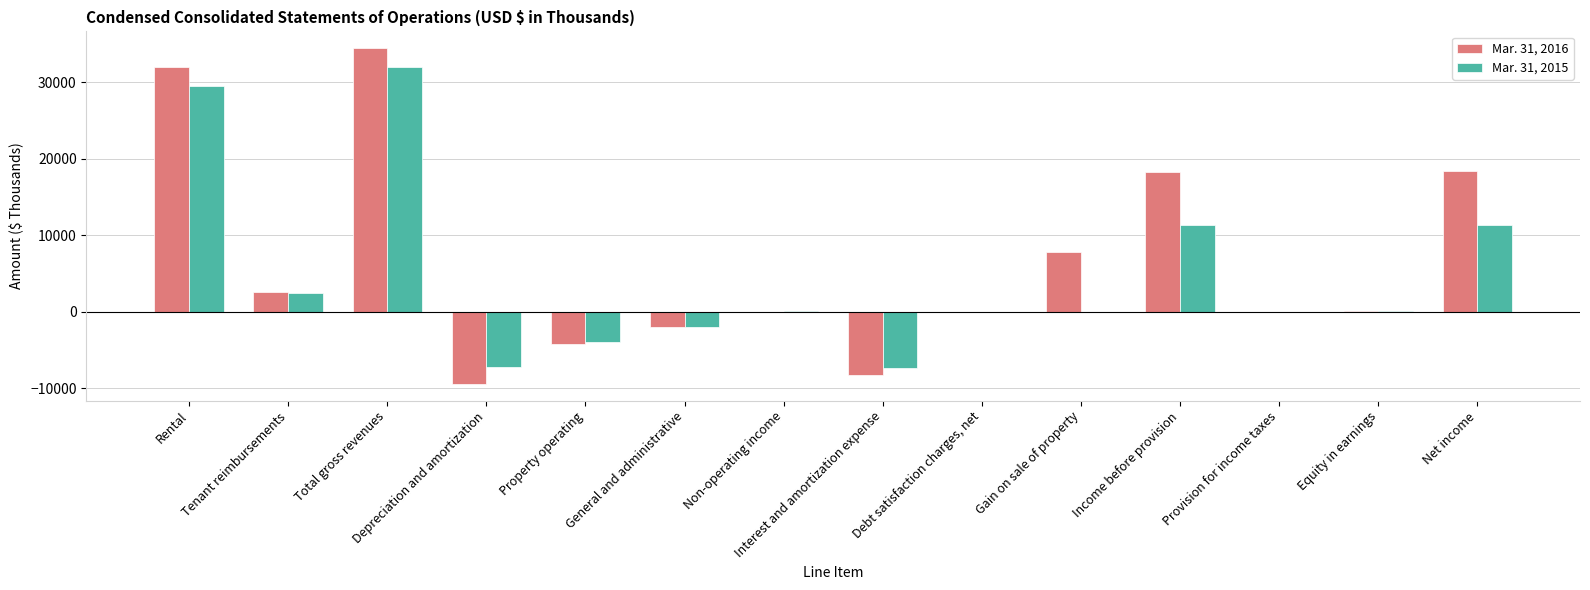

How many series are shown in this chart?

2